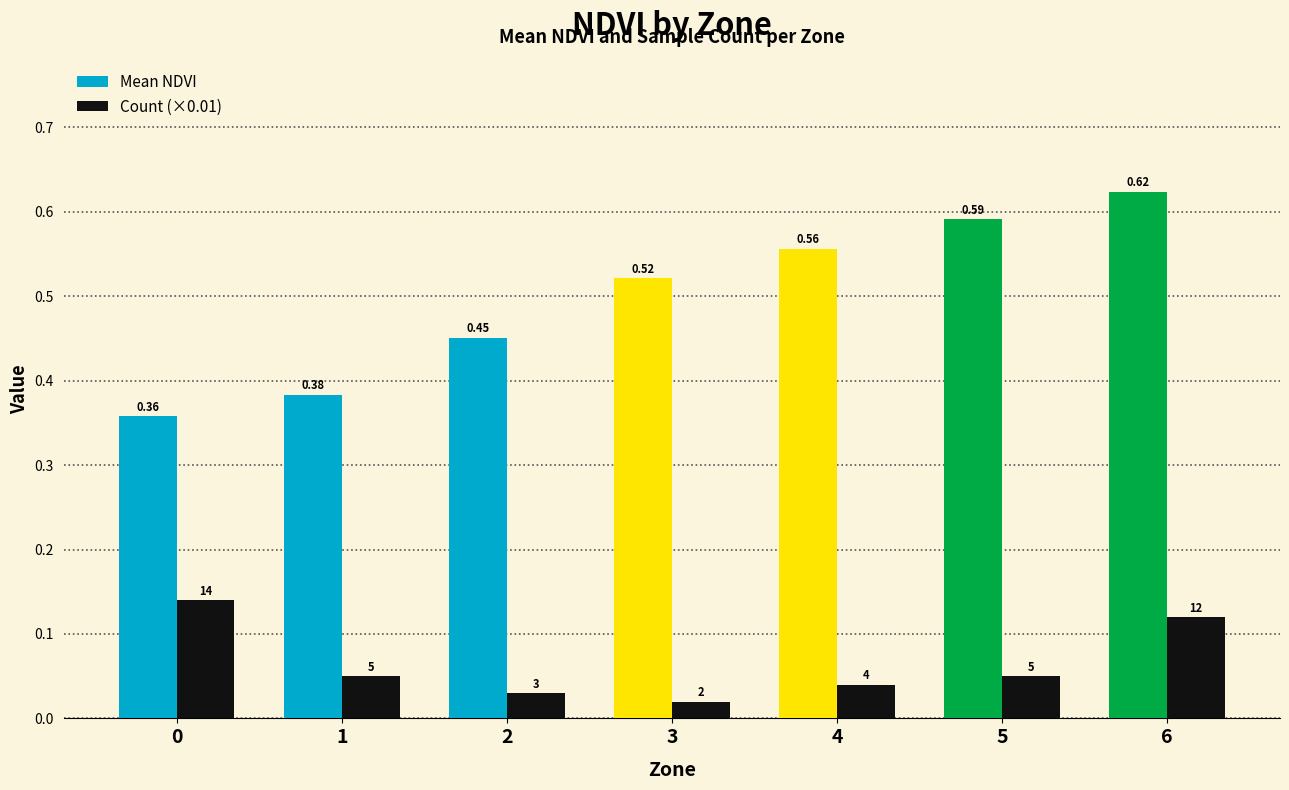

At 2, list the series in order from smallest to largest.

Count (×0.01), Mean NDVI